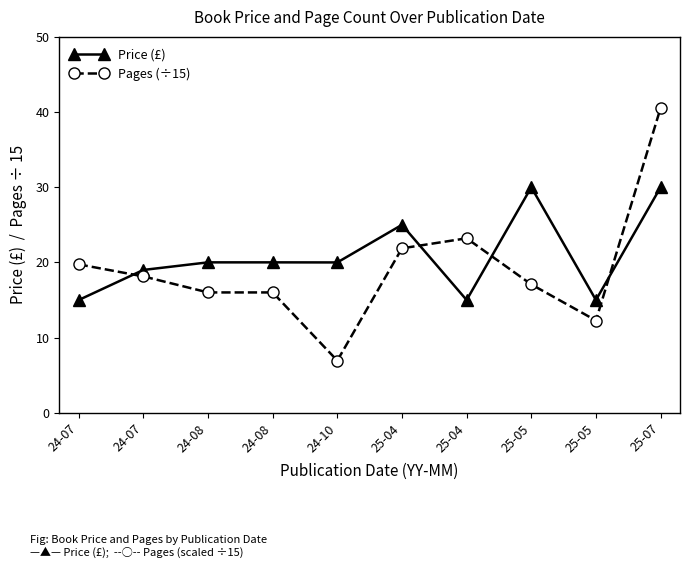

How many data points in Pages (÷15) are above 18?

5